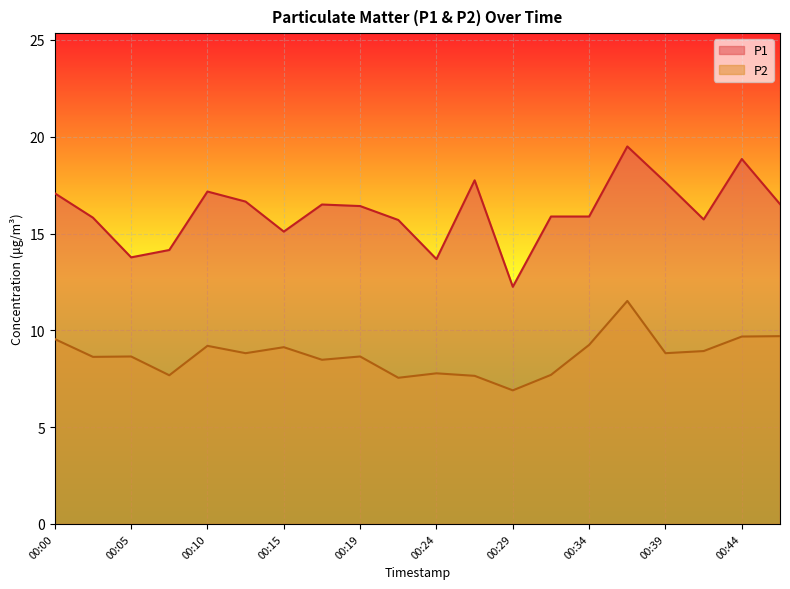

What is the value of the P1 point at the 1st from the left?

17.1